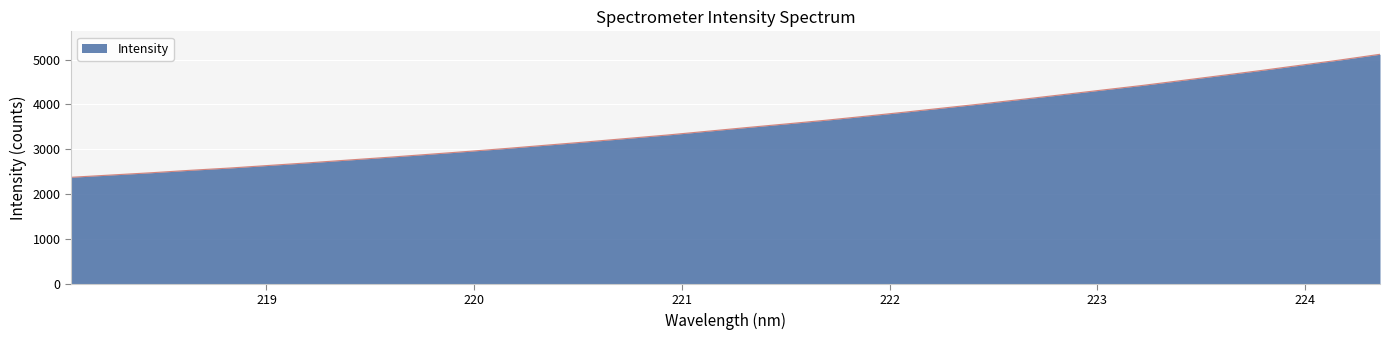

How many series are shown in this chart?

1